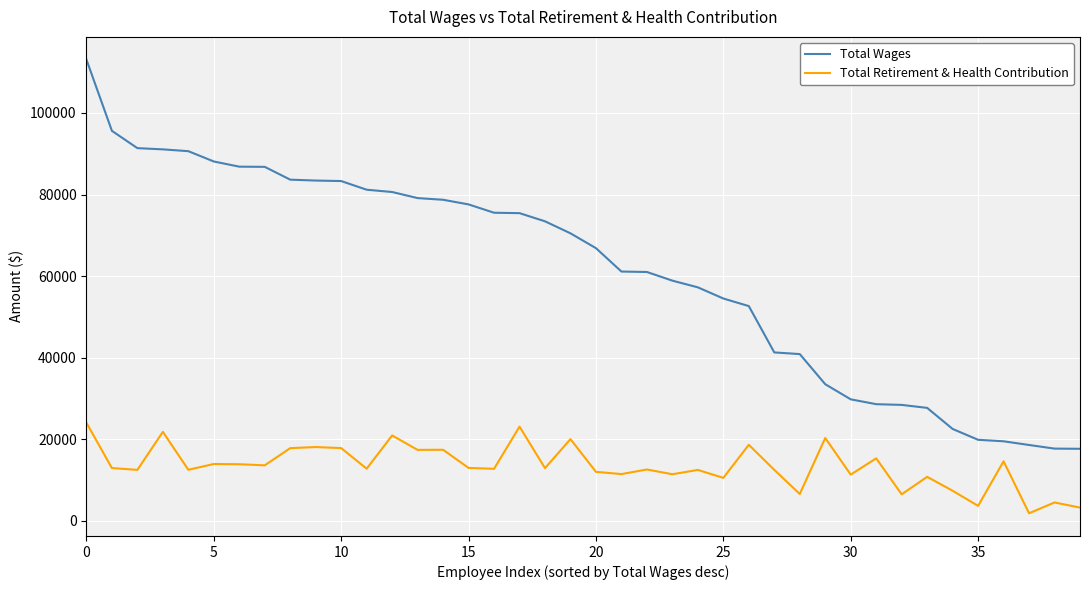

List the series in order of their overall mean, lowest first.

Total Retirement & Health Contribution, Total Wages